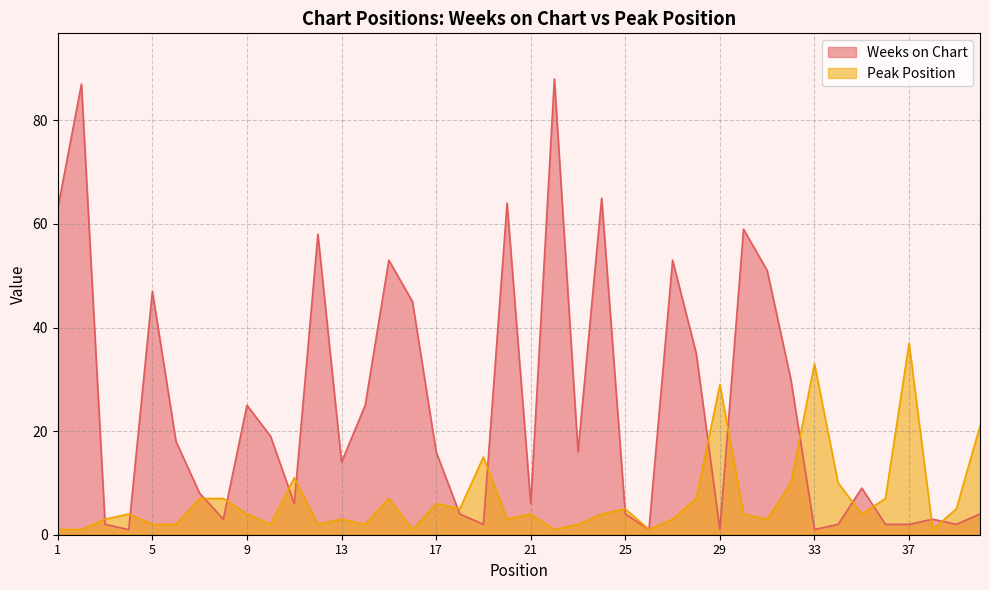

List the labels in order of Peak Position value, largest first.

37, 33, 29, 40, 19, 11, 32, 34, 7, 8, 15, 28, 36, 17, 18, 25, 39, 4, 9, 21, 24, 30, 35, 3, 13, 20, 27, 31, 5, 6, 10, 12, 14, 23, 1, 2, 16, 22, 26, 38